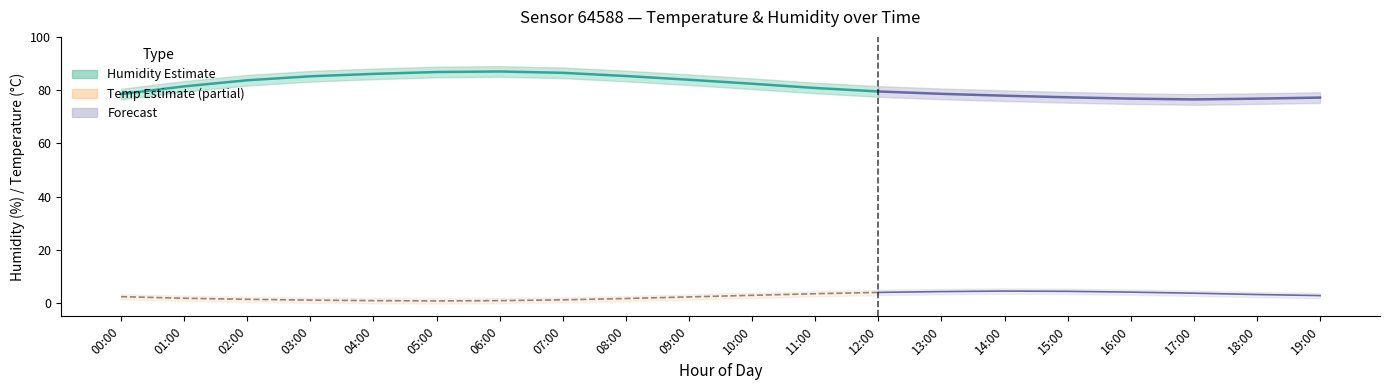

Read the Temperature (observed) value at 01:00.

1.8